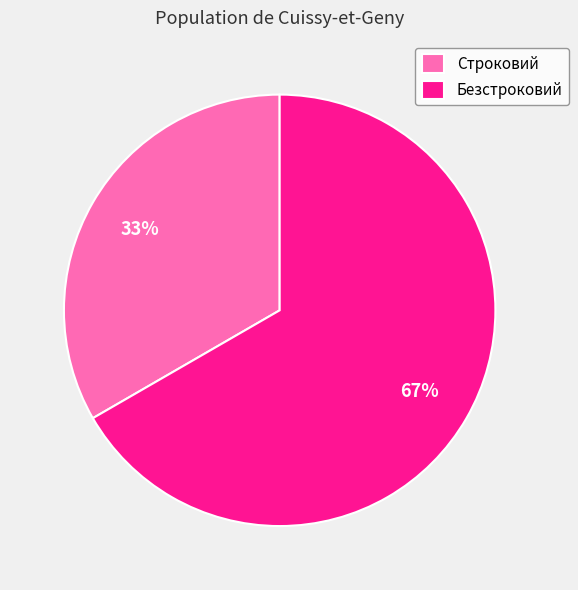

How many slices are in this pie chart?

2